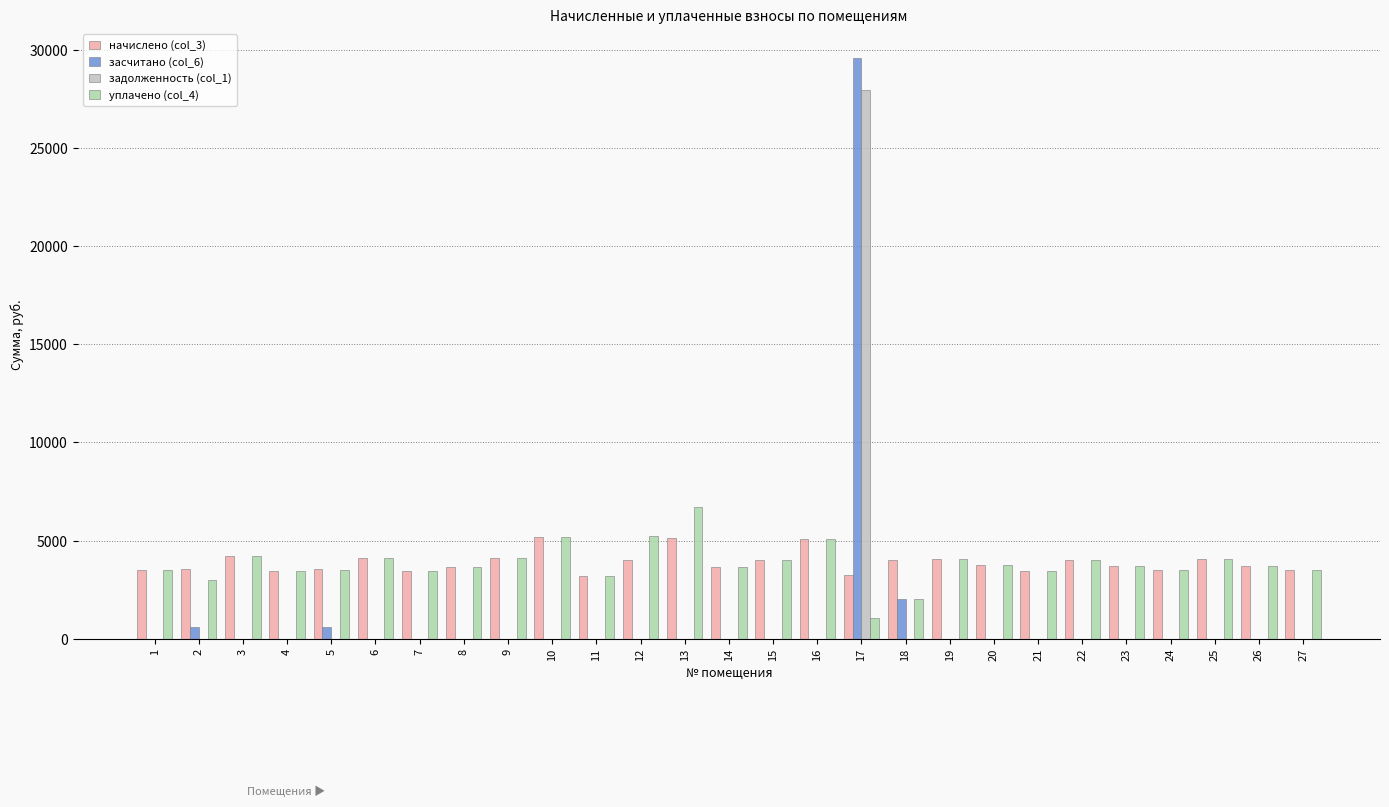

List the series in order of their peak value, lowest first.

начислено (col_3), уплачено (col_4), задолженность (col_1), засчитано (col_6)